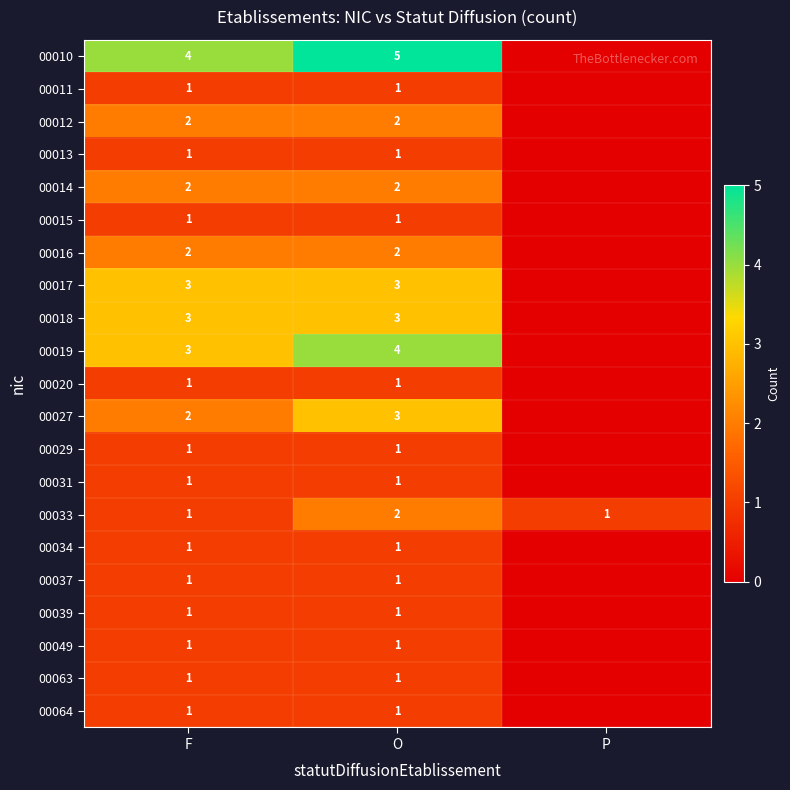

What is the difference between the highest and lowest values at O?

4